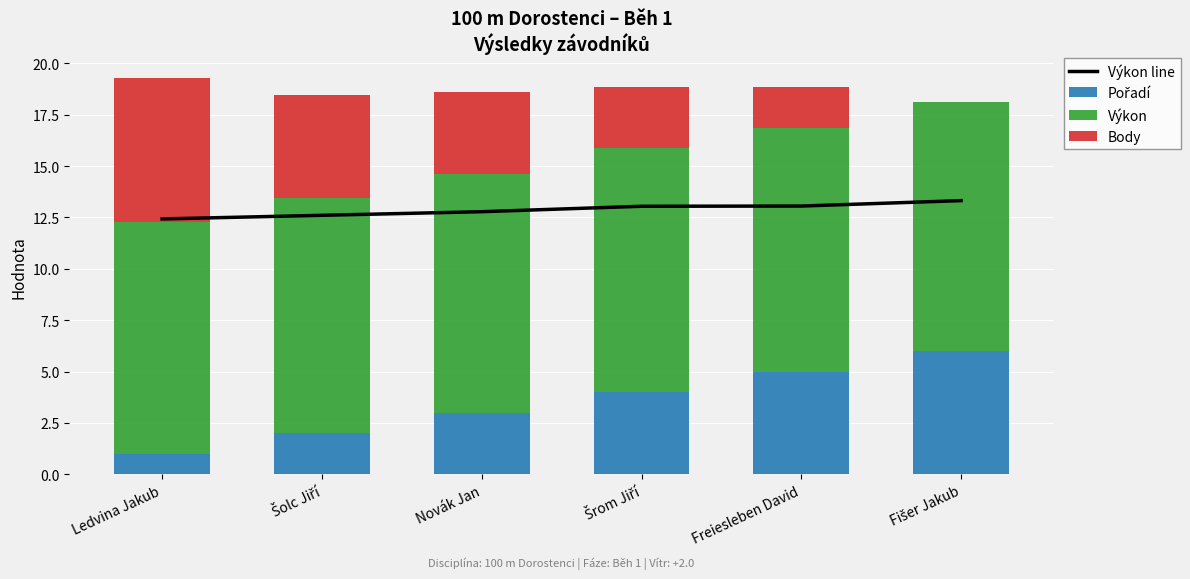

At which label does Body reach its minimum?

Fišer Jakub